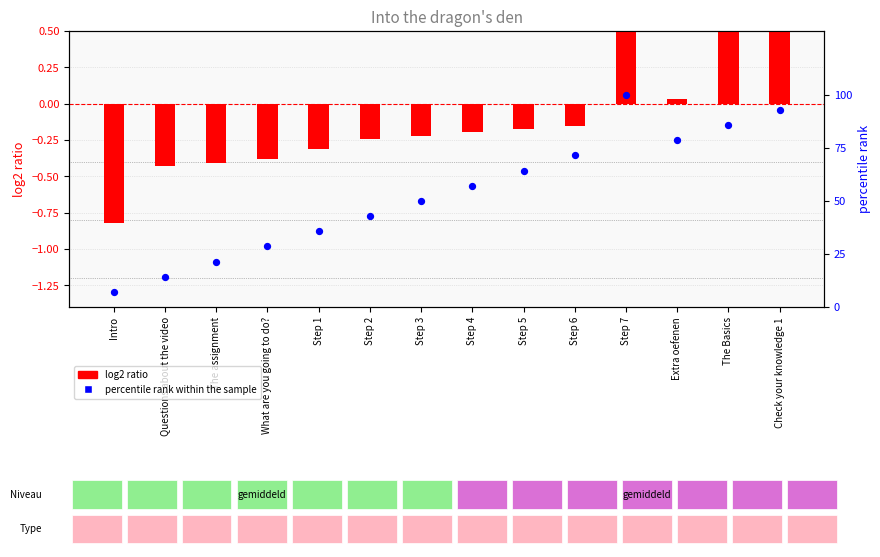

What are all the series names shown in the legend?

log2 ratio, percentile rank within the sample